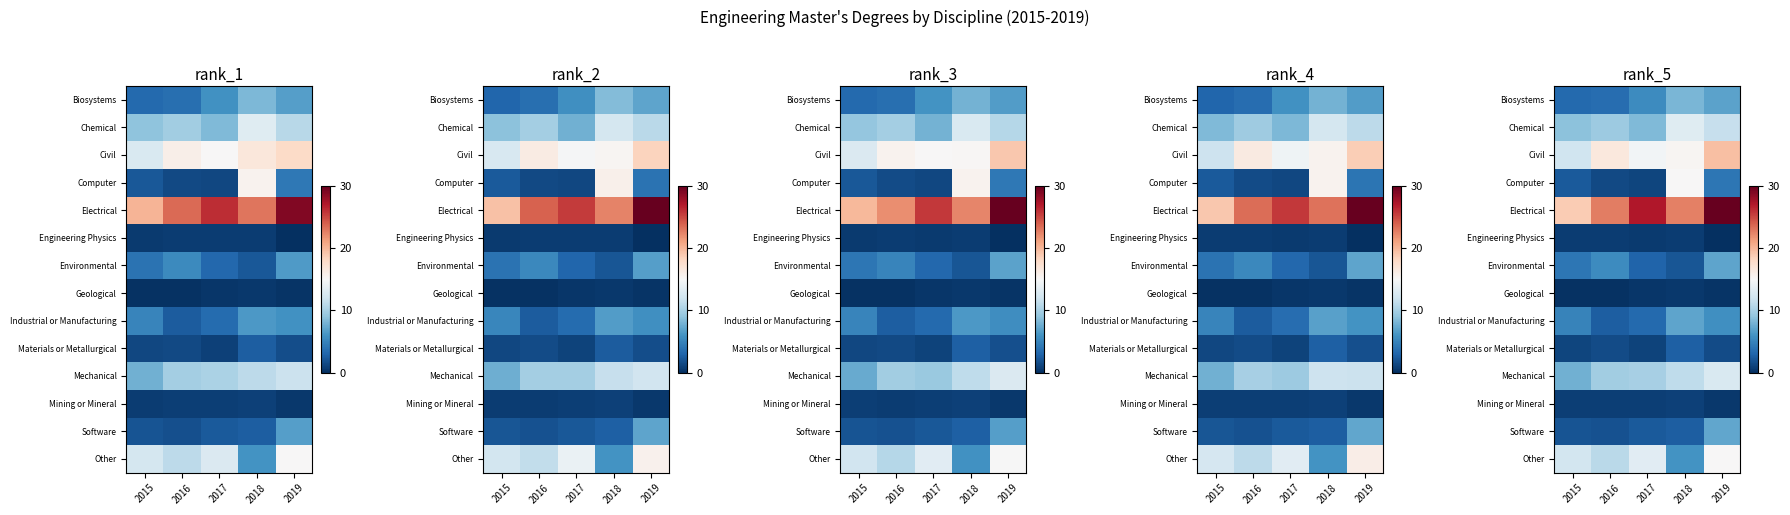

Which has a higher value, 2019 or 2017?

2019